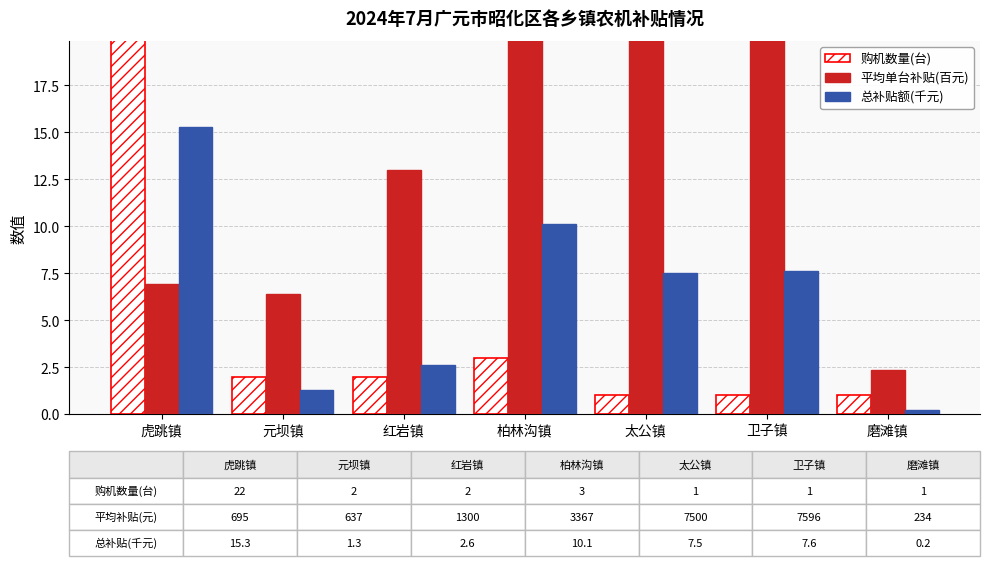

The 平均单台补贴(百元) series shows 107.0 at 卫子镇. True or false?

False